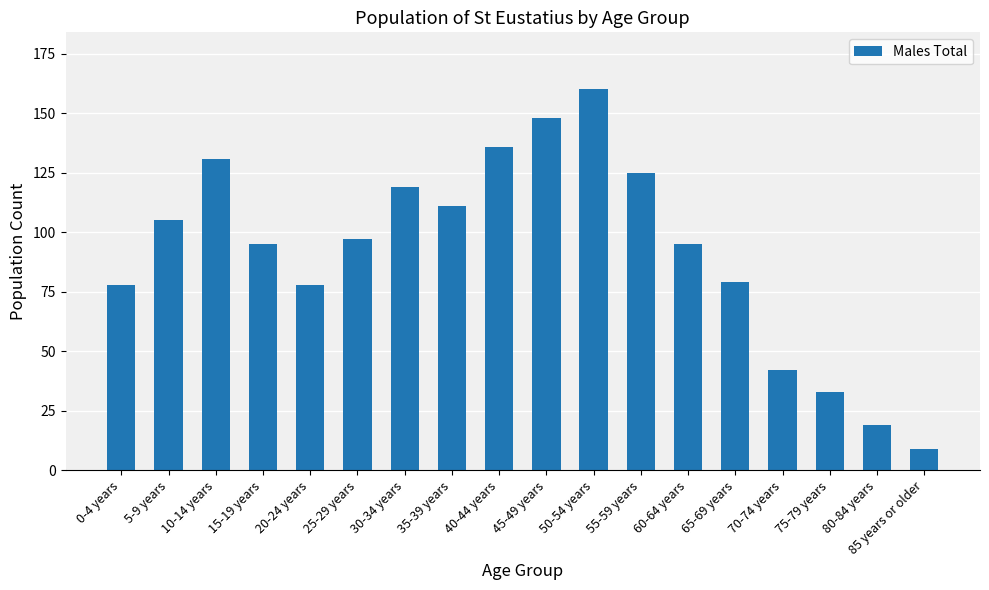

Reading left to right, list all the values displayed in this chart.

0-4 years=78	5-9 years=105	10-14 years=131	15-19 years=95	20-24 years=78	25-29 years=97	30-34 years=119	35-39 years=111	40-44 years=136	45-49 years=148	50-54 years=160	55-59 years=125	60-64 years=95	65-69 years=79	70-74 years=42	75-79 years=33	80-84 years=19	85 years or older=9